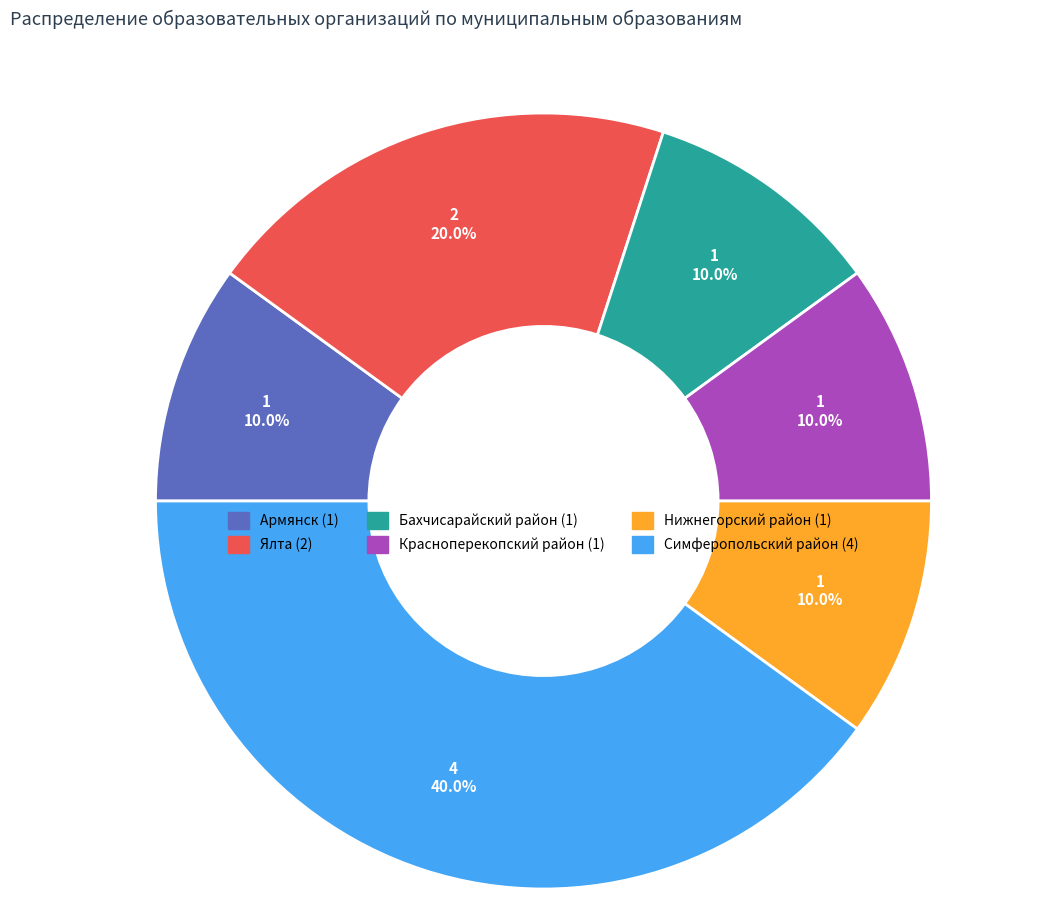

How many segments does this pie chart have?

6